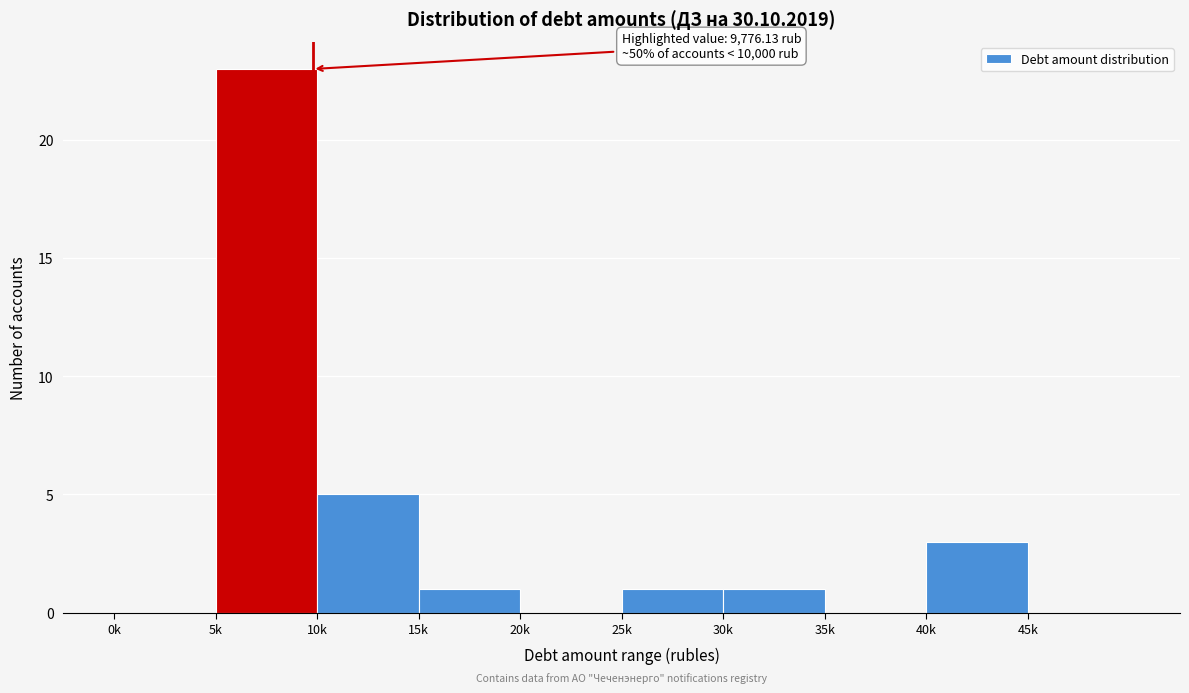

Reading right to left, what are all the values shown in this chart?

45k=0	40k=3	35k=0	30k=1	25k=1	20k=0	15k=1	10k=5	5k=23	0k=0